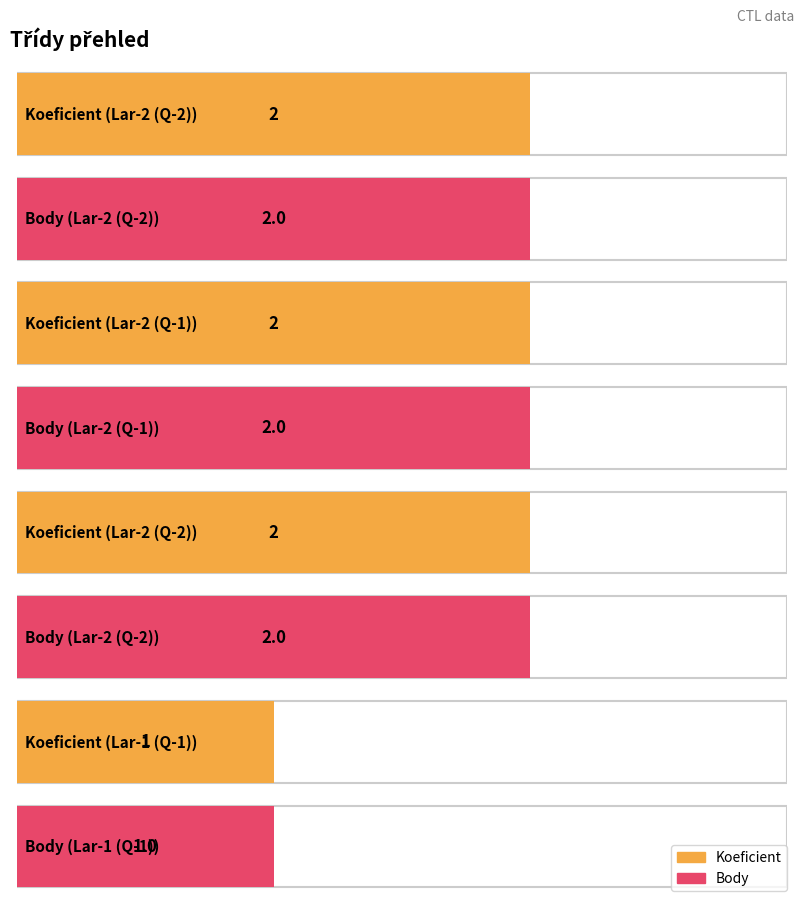

How many values in the Body series are below 2?

1